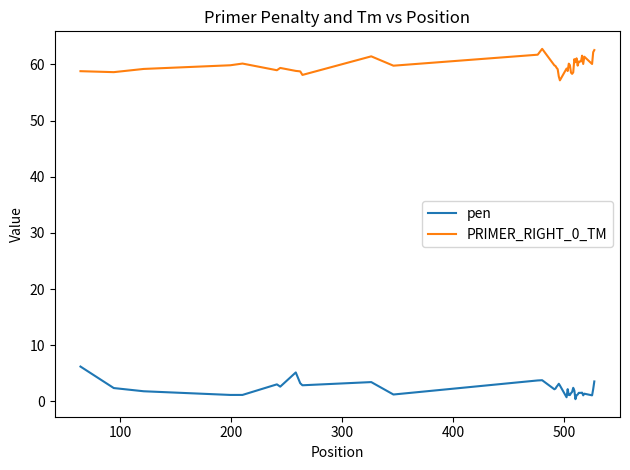

Which series has the largest total across all categories?

PRIMER_RIGHT_0_TM